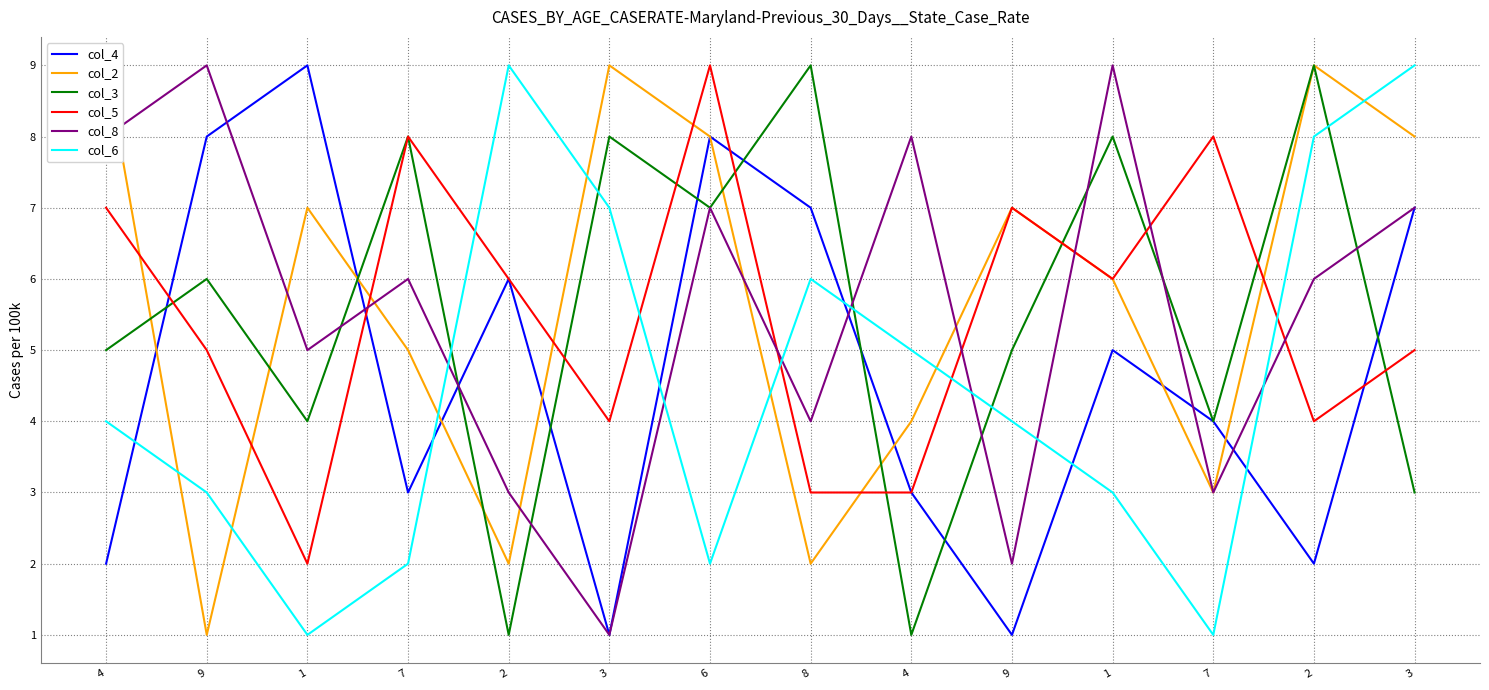

The value of col_8 at 1 is 3. True or false?

False